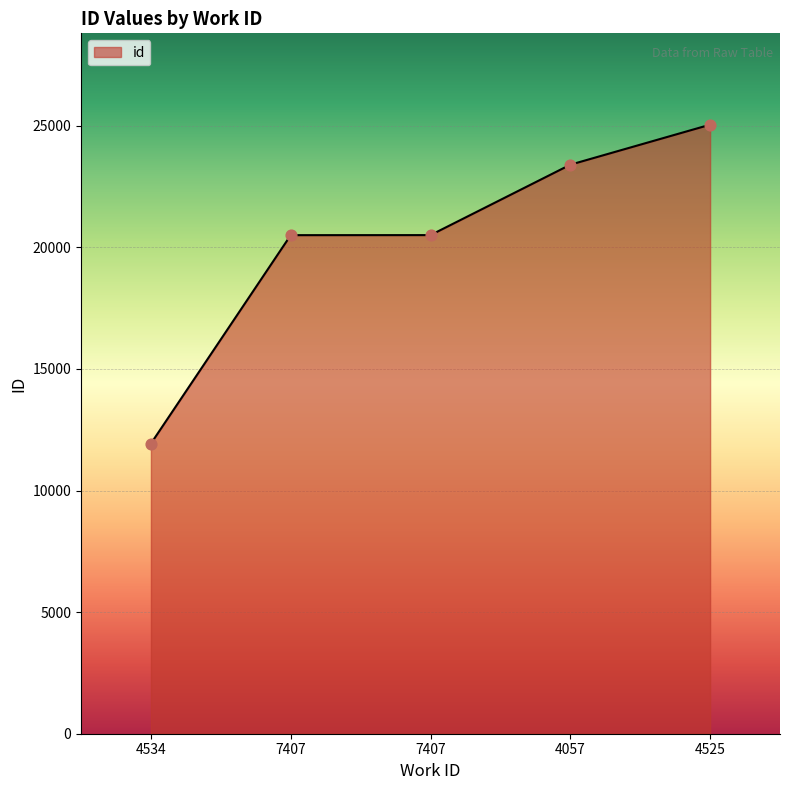

Approximately how many times larger is the value at 7407 compared to 7407?

1.0